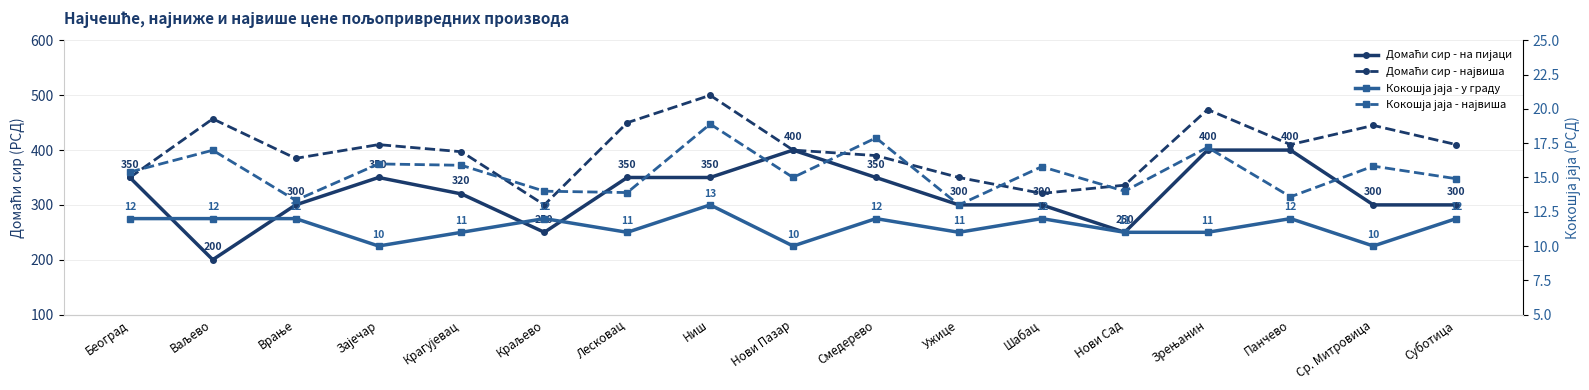

What is the label of the 16th point from the left?

Ср. Митровица